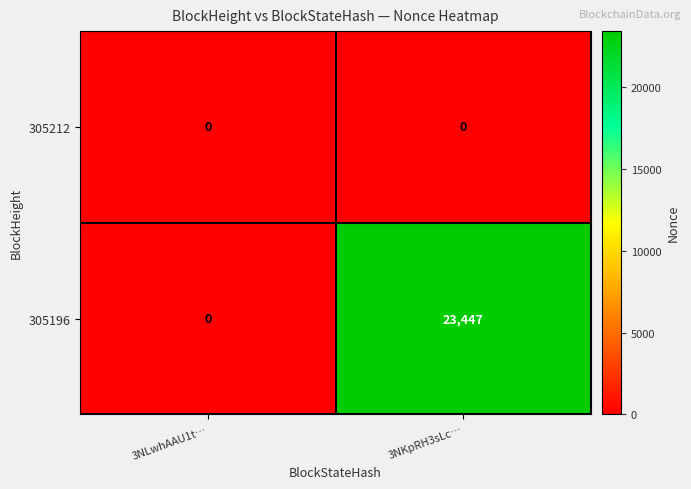

What is the total value across all series at 3NKpRH3sLc…?

23447